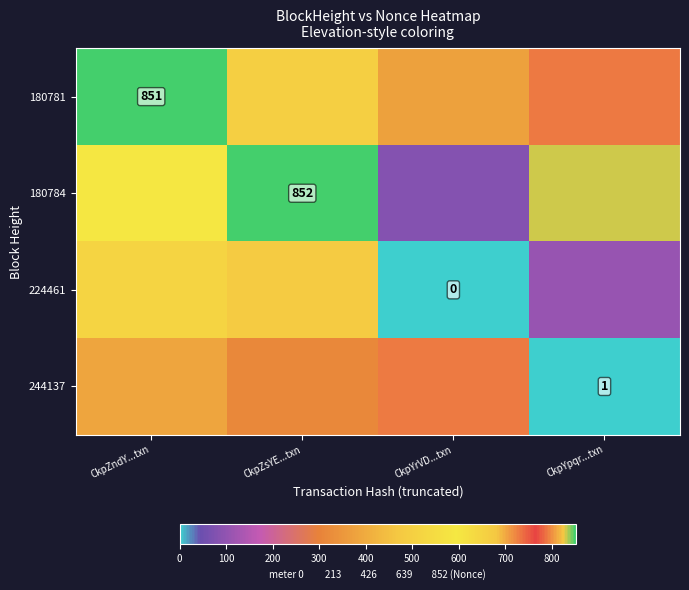

Which label corresponds to the largest value in the chart?

CkpZsYE...txn